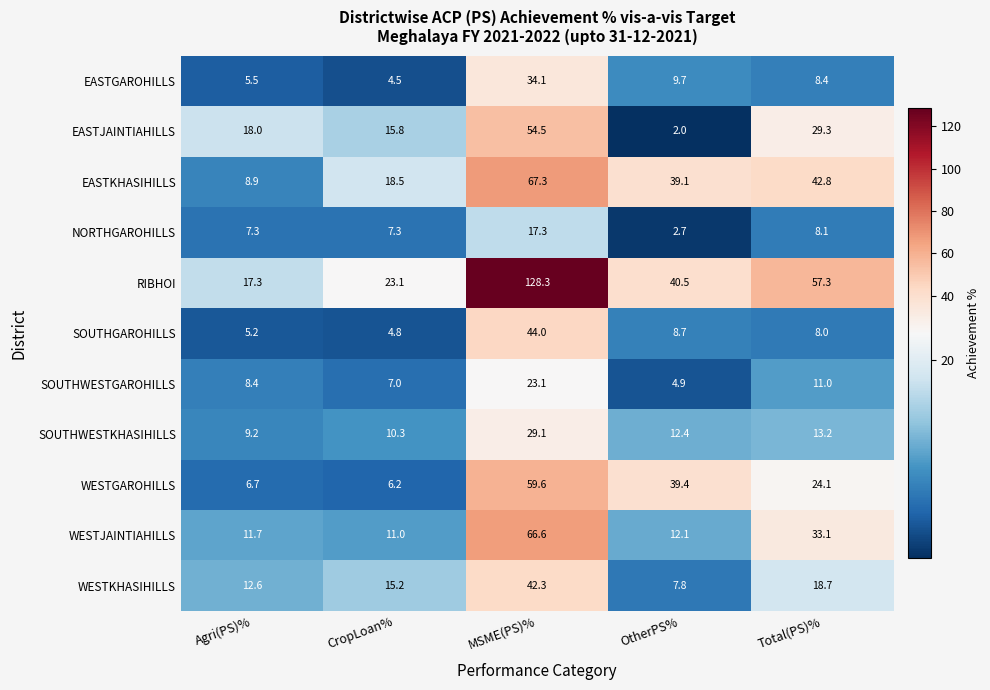

Rank the series by their maximum value, from lowest to highest.

NORTHGAROHILLS, SOUTHWESTGAROHILLS, SOUTHWESTKHASIHILLS, EASTGAROHILLS, WESTKHASIHILLS, SOUTHGAROHILLS, EASTJAINTIAHILLS, WESTGAROHILLS, WESTJAINTIAHILLS, EASTKHASIHILLS, RIBHOI